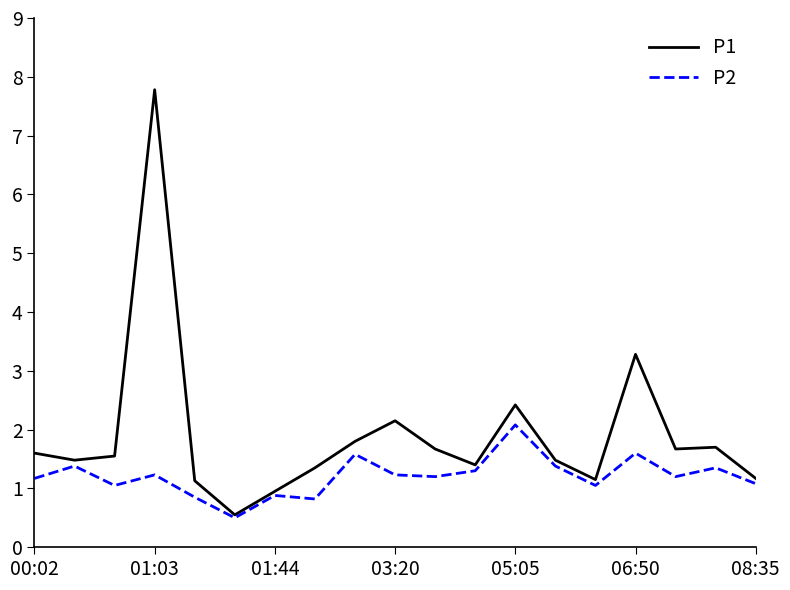

Which series has the widest spread of values?

P1